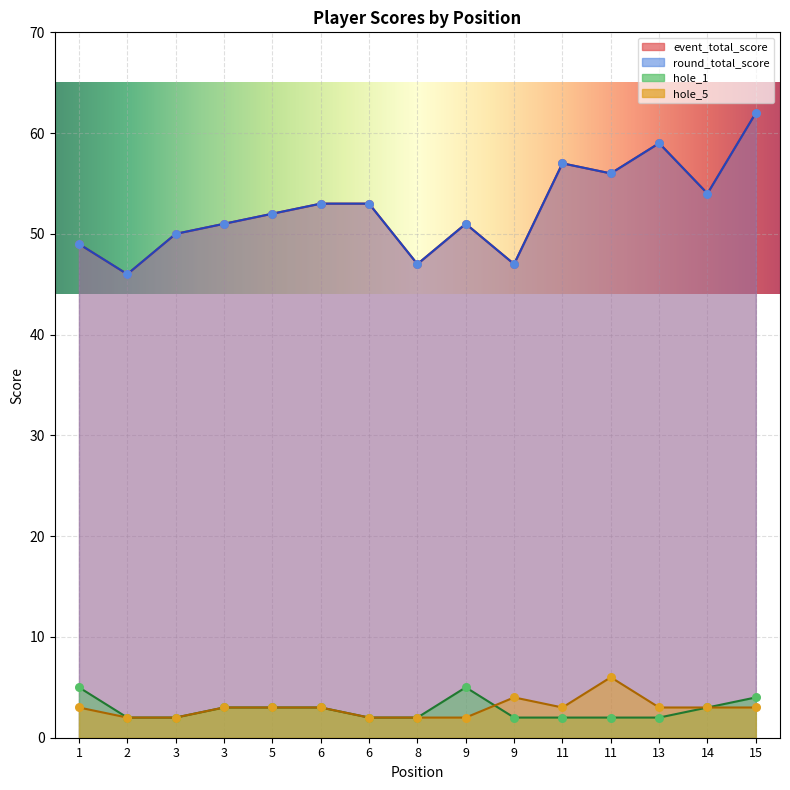

Which series reaches the maximum Y coordinate?

event_total_score